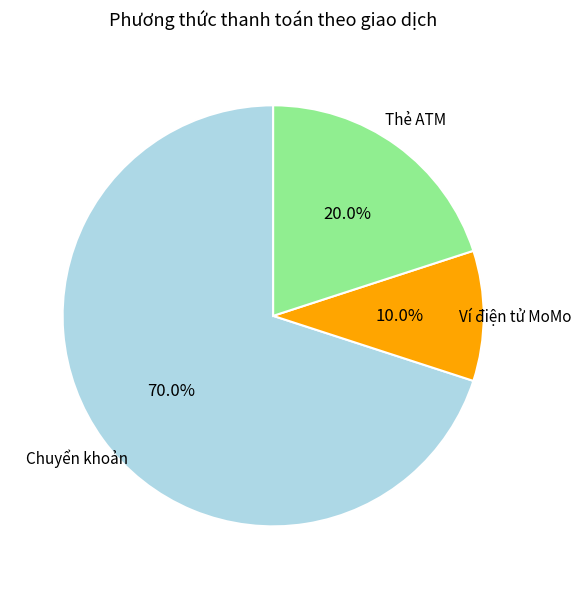

Does any single category account for the majority?

Yes